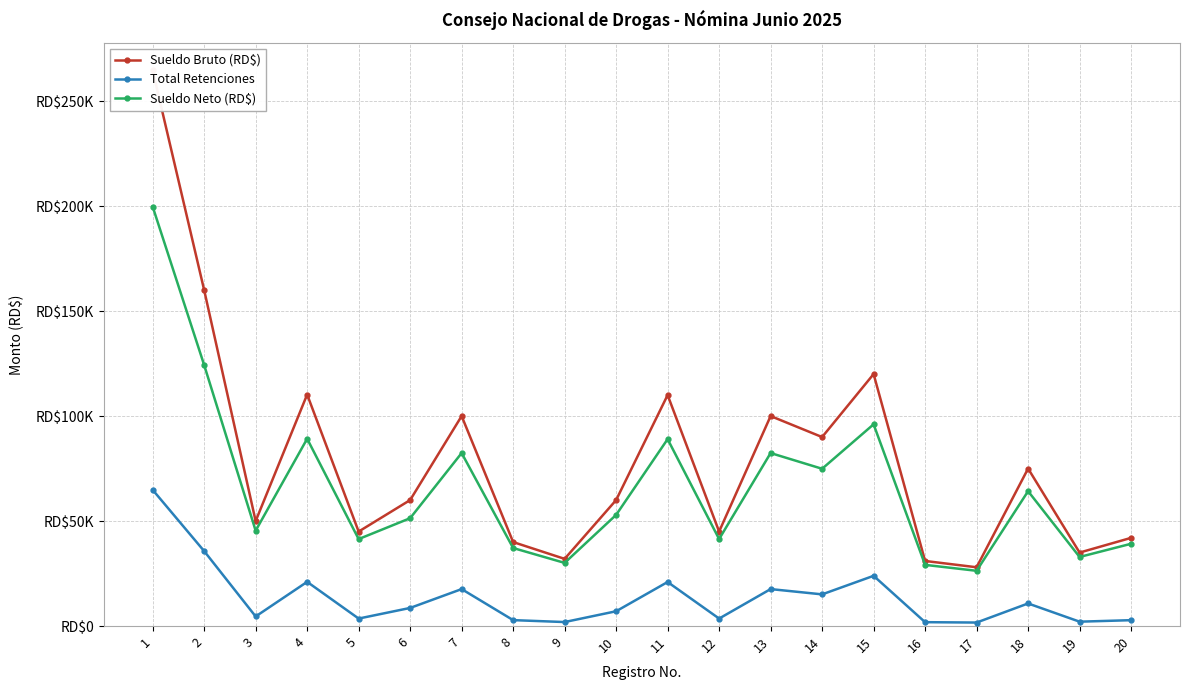

Rank the series at 6 from lowest to highest value.

Total Retenciones, Sueldo Neto (RD$), Sueldo Bruto (RD$)